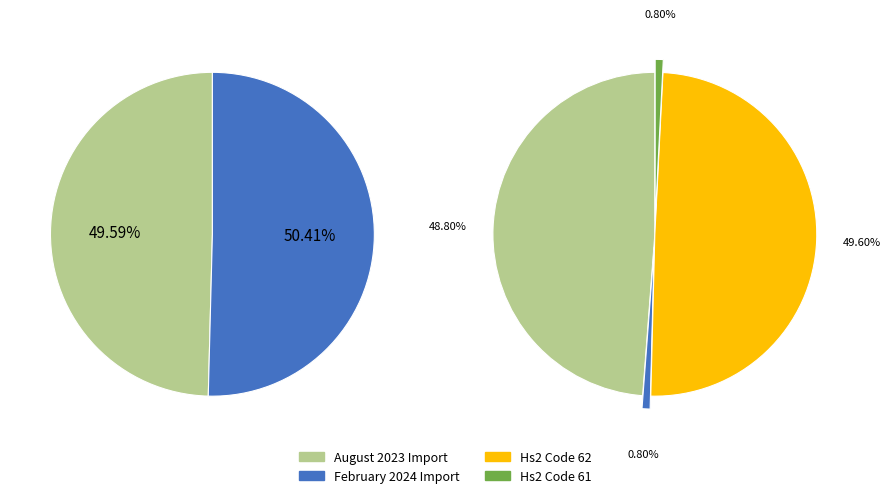

What is the ratio of the value at February 2024 to the value at August 2023?

1.0